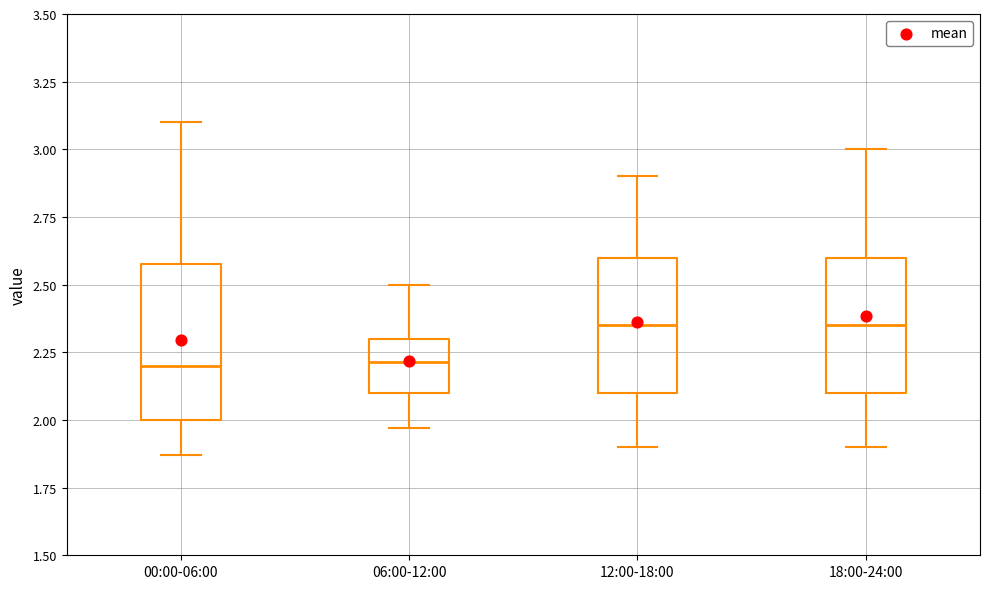

Which box is the tallest, from its lower edge to its upper edge?

00:00-06:00